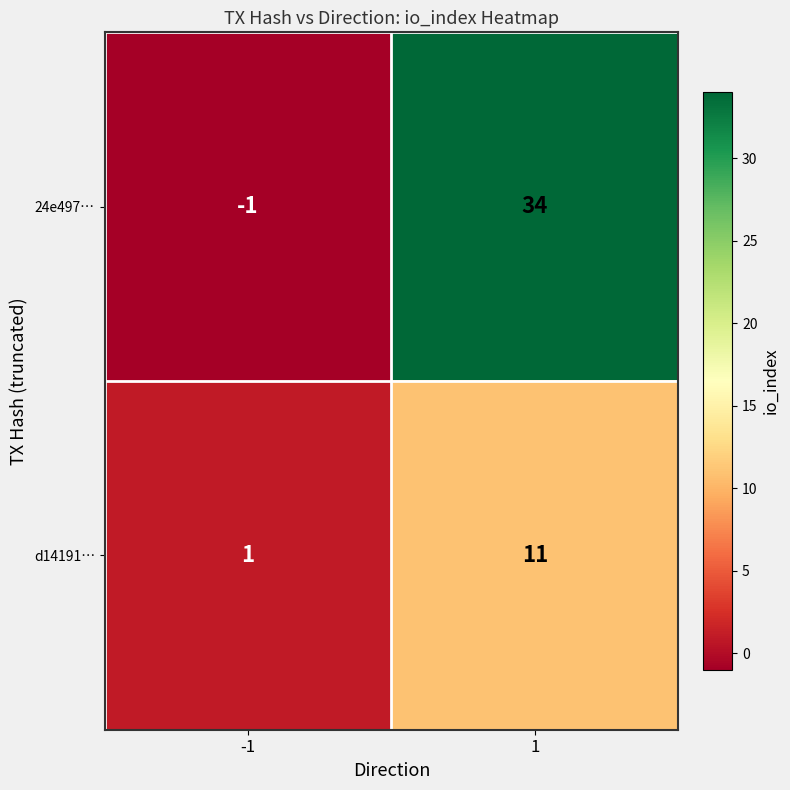

What is the difference between the maximum and minimum values in the d14191… series?

10